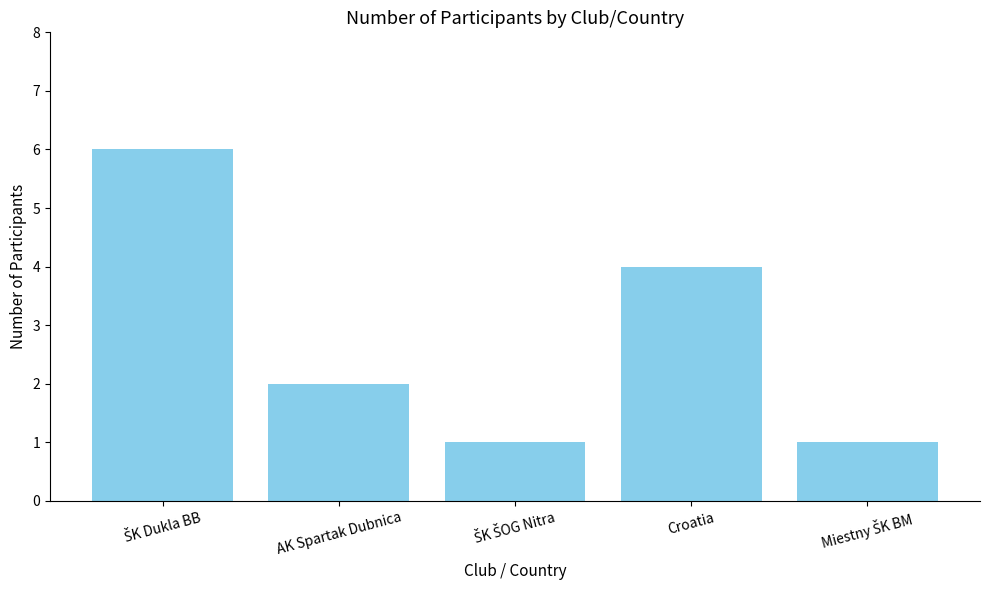

What is the change in value from AK Spartak Dubnica to Croatia?

+2